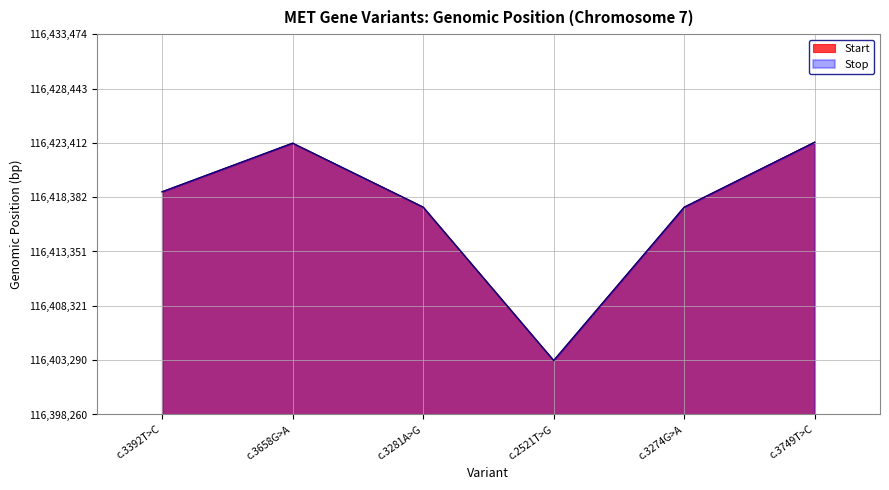

True or false: Stop has a value of 116403260 at c.2521T>G.

True